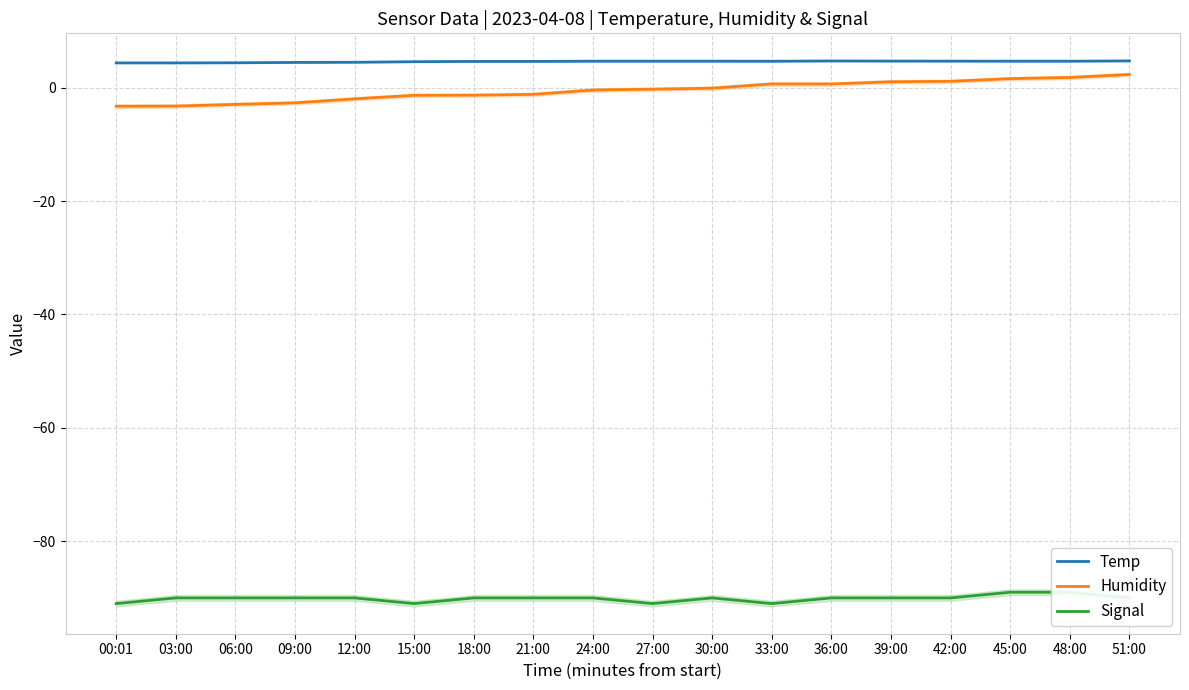

True or false: Signal and Temp intersect in this chart.

False